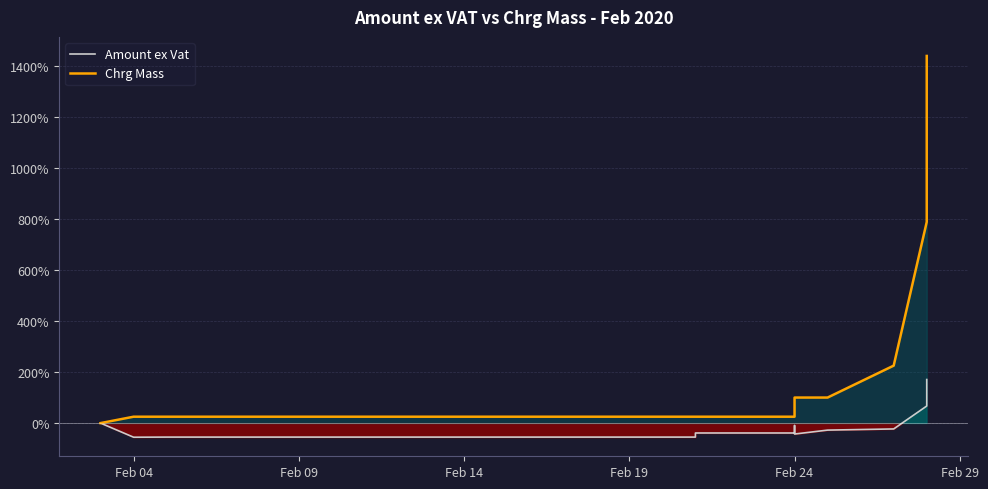

Where does the Amount ex Vat series first go above -54?

Feb 04